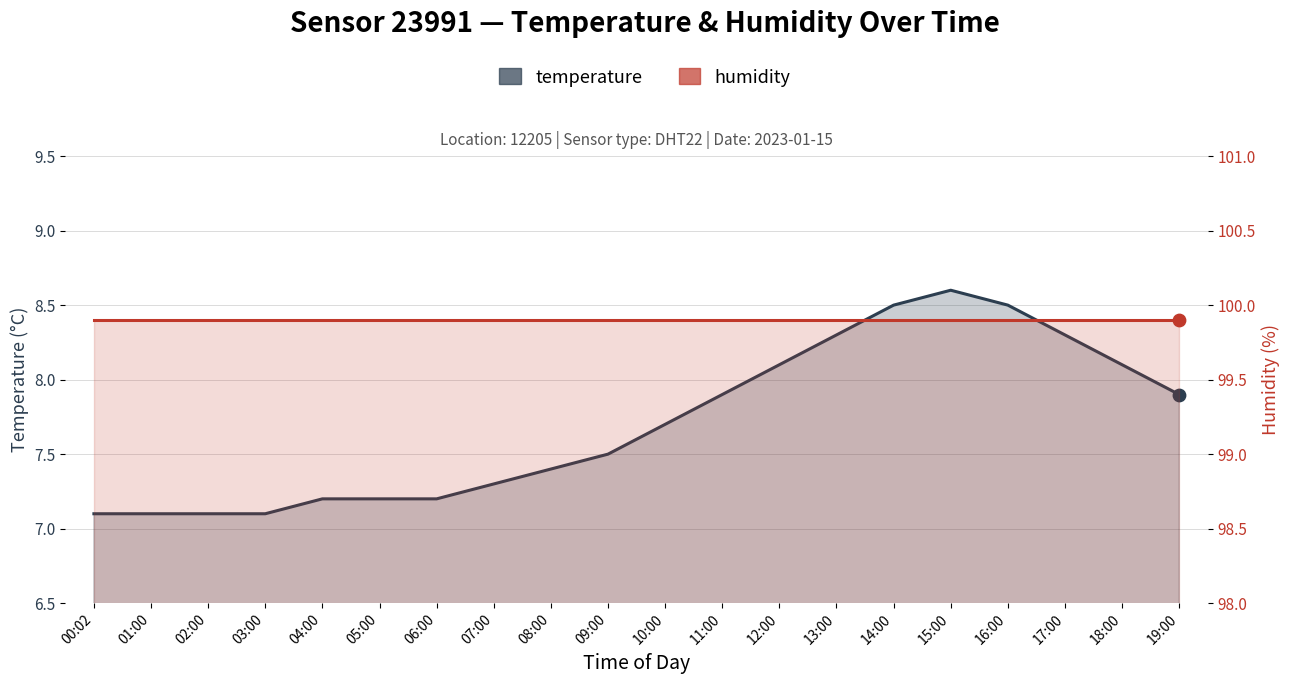

Is the value of temperature at 15:00 greater than the value of humidity at 11:00?

No